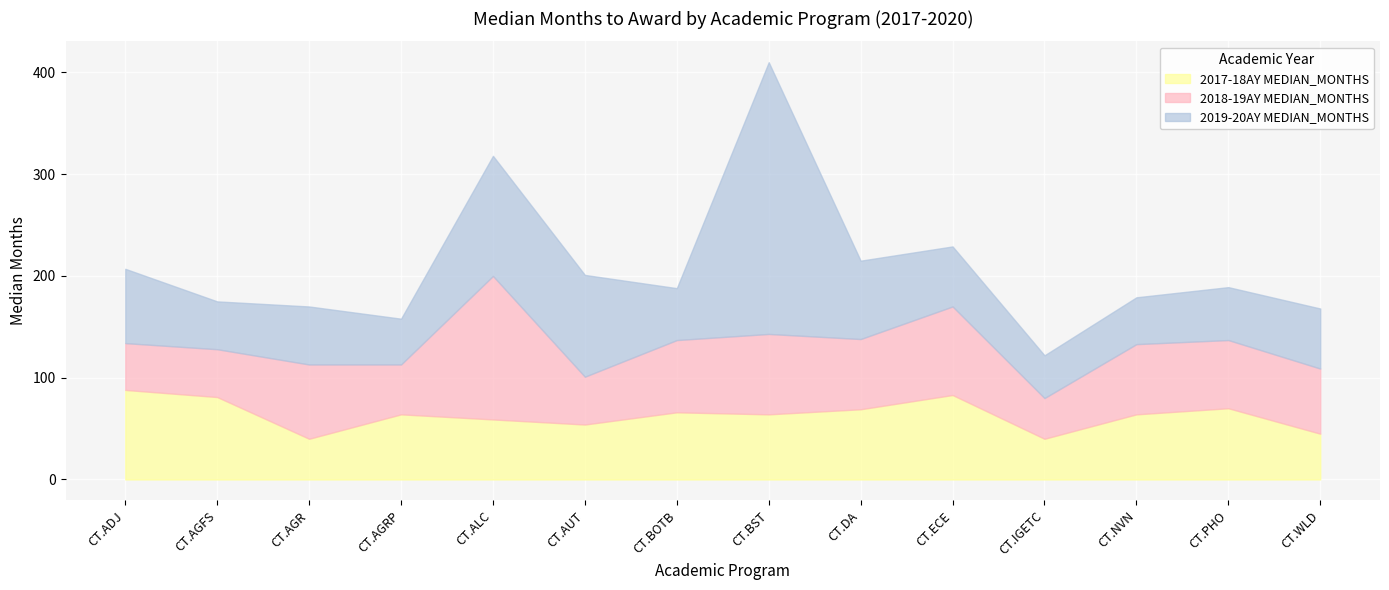

Reading left to right, list all the values displayed in this chart.

2017-18AY MEDIAN_MONTHS: 88	81	40	64	59	54	66	64	69	83	40	64	70	45
2018-19AY MEDIAN_MONTHS: 46	47	73	49	141	47	71	79	69	87	40	69	67	64
2019-20AY MEDIAN_MONTHS: 73	47	57	45	118	100	51	267	77	59	42	46	52	59